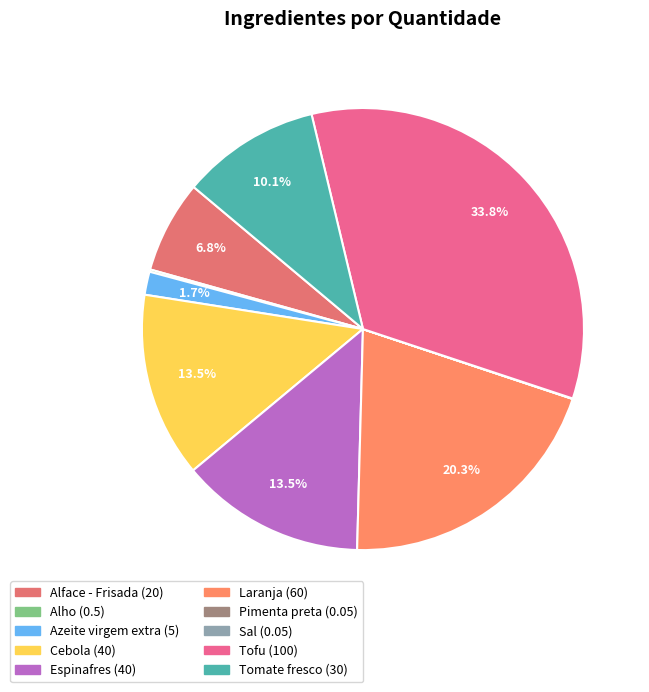

Rank the categories by value from highest to lowest.

Tofu, Laranja, Cebola, Espinafres, Tomate fresco, Alface - Frisada, Azeite virgem extra, Alho, Pimenta preta, Sal